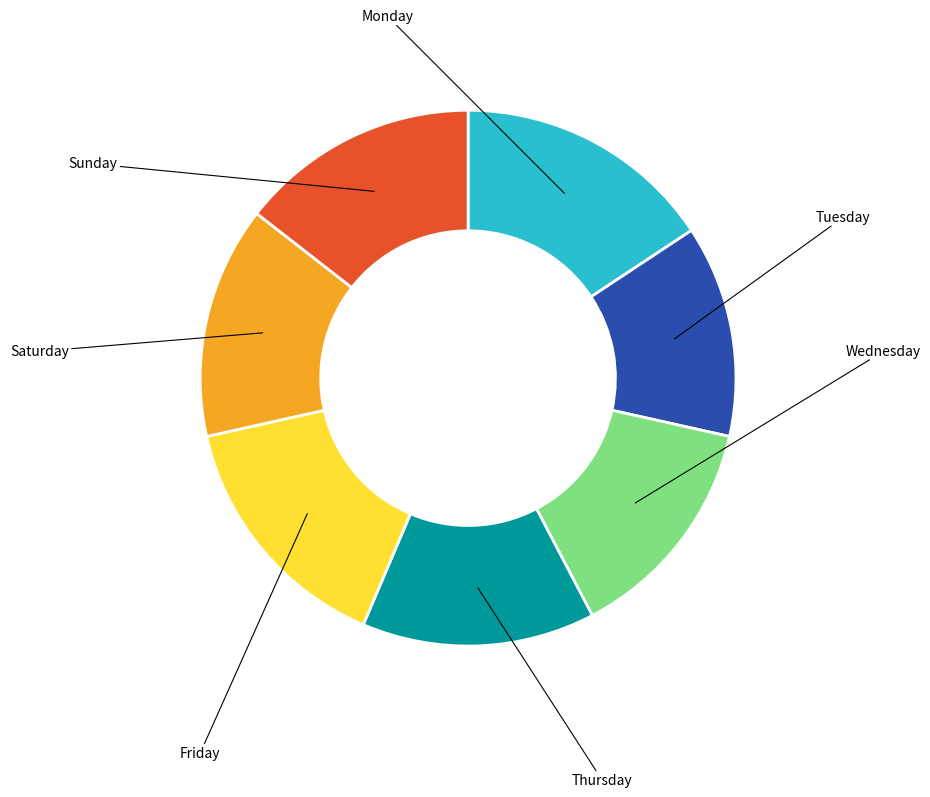

Does any single category account for the majority?

No